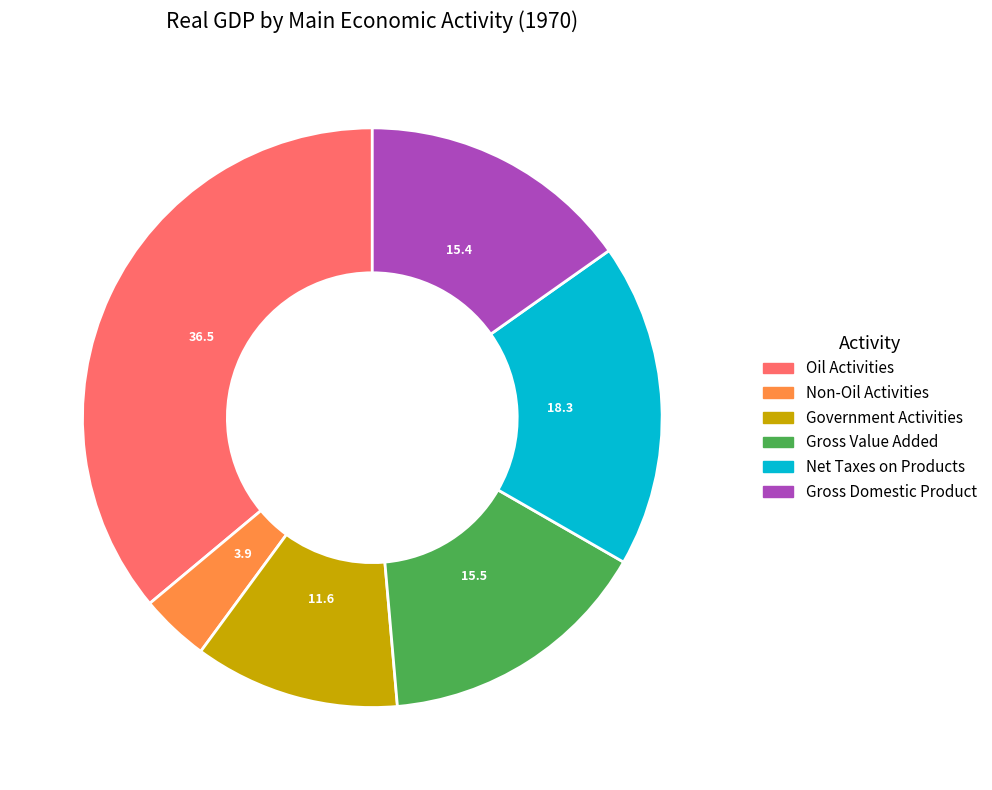

Which has a higher value, Gross Value Added or Government Activities?

Gross Value Added